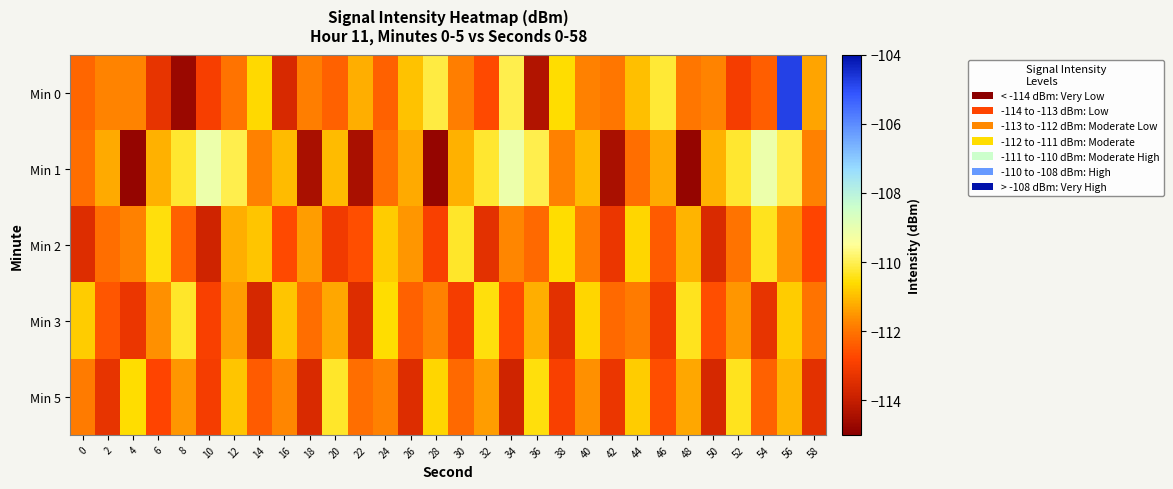

Reading right to left, list all the values displayed in this chart.

Min 0: 58=-111.3	56=-104.8	54=-112.4	52=-113.0	50=-111.8	48=-112.0	46=-110.2	44=-111.0	42=-112.0	40=-111.8	38=-110.6	36=-114.3	34=-110.0	32=-112.7	30=-111.8	28=-110.1	26=-111.0	24=-112.3	22=-111.2	20=-112.3	18=-111.8	16=-113.7	14=-110.7	12=-112.0	10=-113.0	8=-114.7	6=-113.3	4=-111.7	2=-111.7	0=-112.2
Min 1: 58=-111.8	56=-110.0	54=-109.1	52=-110.3	50=-111.2	48=-114.8	46=-111.2	44=-112.1	42=-114.5	40=-111.0	38=-111.8	36=-110.0	34=-109.1	32=-110.3	30=-111.2	28=-114.8	26=-111.2	24=-112.1	22=-114.5	20=-111.0	18=-114.5	16=-111.0	14=-111.8	12=-110.0	10=-109.1	8=-110.3	6=-111.2	4=-114.8	2=-111.2	0=-112.1
Min 2: 58=-112.8	56=-111.6	54=-110.4	52=-112.0	50=-113.6	48=-111.1	46=-112.4	44=-110.7	42=-113.2	40=-111.9	38=-110.6	36=-112.2	34=-111.7	32=-113.4	30=-110.3	28=-112.9	26=-111.5	24=-110.8	22=-112.6	20=-113.1	18=-111.4	16=-112.7	14=-110.9	12=-111.2	10=-113.8	8=-112.3	6=-110.5	4=-111.8	2=-112.1	0=-113.5
Min 3: 58=-112.0	56=-110.8	54=-113.3	52=-111.5	50=-112.6	48=-110.4	46=-113.1	44=-111.9	42=-112.2	40=-110.7	38=-113.4	36=-111.2	34=-112.7	32=-110.5	30=-113.0	28=-111.8	26=-112.3	24=-110.6	22=-113.5	20=-111.3	18=-112.1	16=-110.9	14=-113.7	12=-111.4	10=-112.9	8=-110.3	6=-111.6	4=-113.2	2=-112.5	0=-110.8
Min 5: 58=-113.4	56=-111.1	54=-112.3	52=-110.4	50=-113.7	48=-111.3	46=-112.6	44=-110.8	42=-113.2	40=-111.6	38=-112.9	36=-110.5	34=-113.8	32=-111.4	30=-112.2	28=-110.7	26=-113.5	24=-111.8	22=-112.1	20=-110.3	18=-113.6	16=-111.7	14=-112.4	12=-110.9	10=-113.0	8=-111.5	6=-112.8	4=-110.6	2=-113.3	0=-111.9